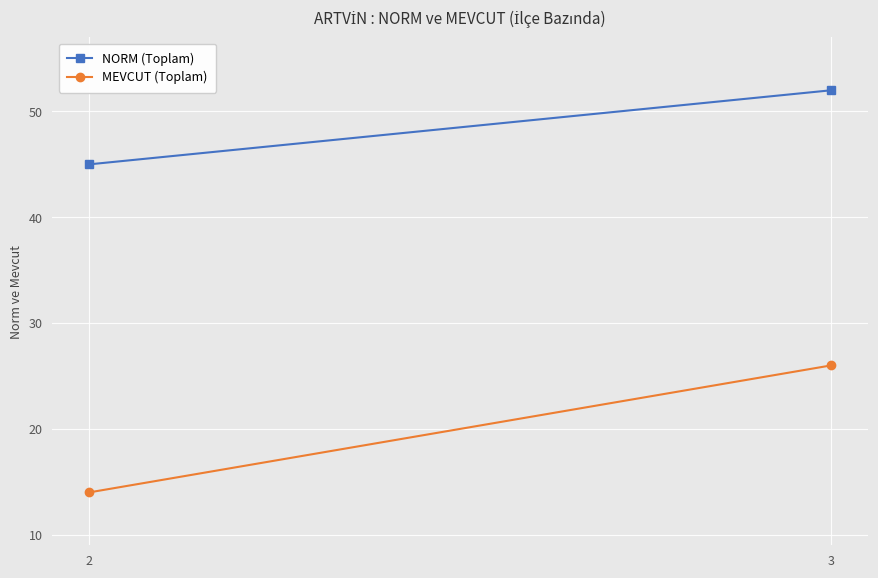

How many values in the NORM (Toplam) series are below 52?

1